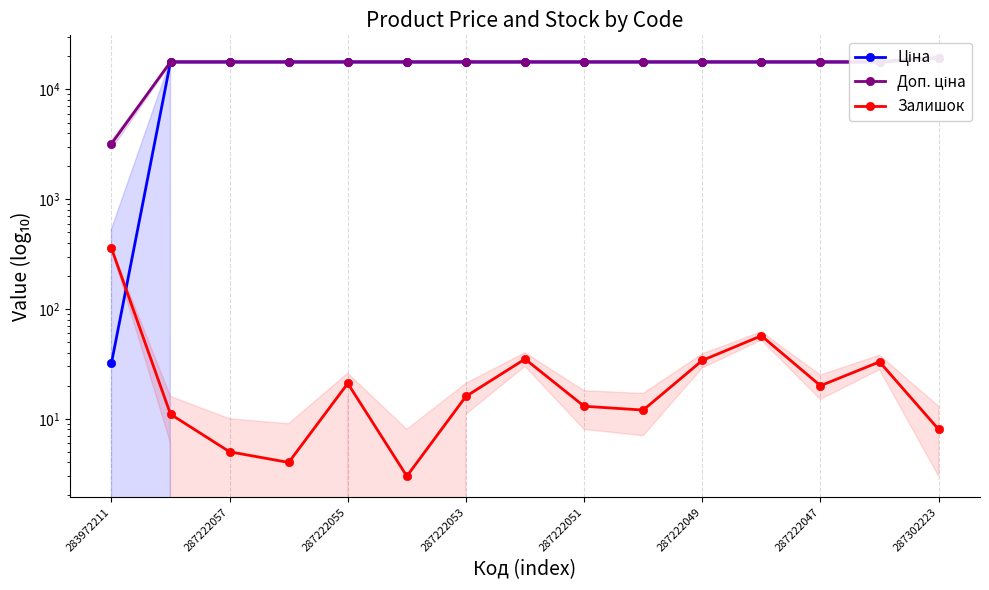

Reading left to right, transcribe all the data shown in this chart.

Ціна: 32.0	17822.6	17822.6	17822.6	17822.6	17822.6	17822.6	17822.6	17822.6	17822.6	17822.6	17822.6	17822.6	17822.6	19542.7
Доп. ціна: 3205.0	17822.6	17822.6	17822.6	17822.6	17822.6	17822.6	17822.6	17822.6	17822.6	17822.6	17822.6	17822.6	17822.6	19542.7
Залишок: 358.0	11.0	5.0	4.0	21.0	3.0	16.0	35.0	13.0	12.0	34.0	57.0	20.0	33.0	8.0